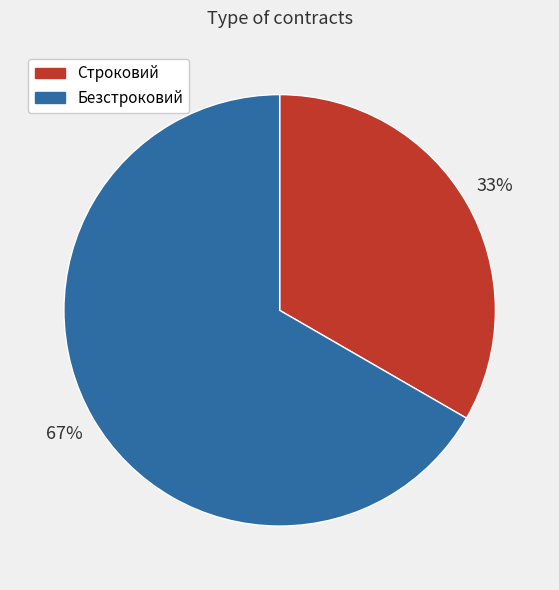

Which slice is the smallest?

Строковий